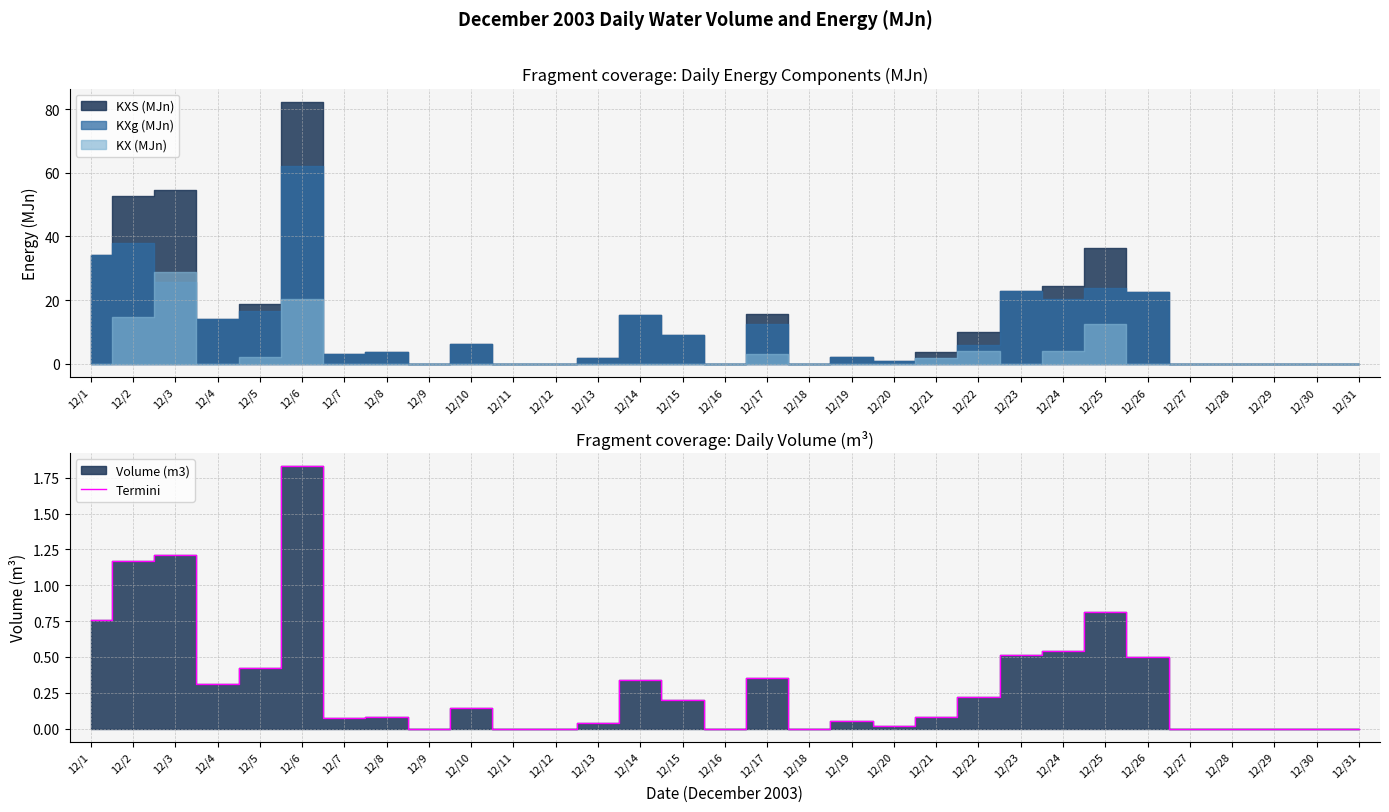

List the labels in order of value, largest first.

12/6, 12/3, 12/2, 12/25, 12/1, 12/24, 12/23, 12/26, 12/5, 12/17, 12/14, 12/4, 12/22, 12/15, 12/10, 12/8, 12/21, 12/7, 12/19, 12/13, 12/20, 12/9, 12/11, 12/12, 12/16, 12/18, 12/27, 12/28, 12/29, 12/30, 12/31